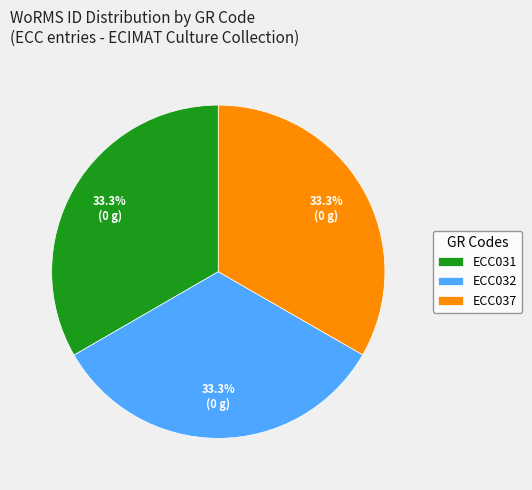

What percentage do ECC032 and ECC037 together represent?

66.7%